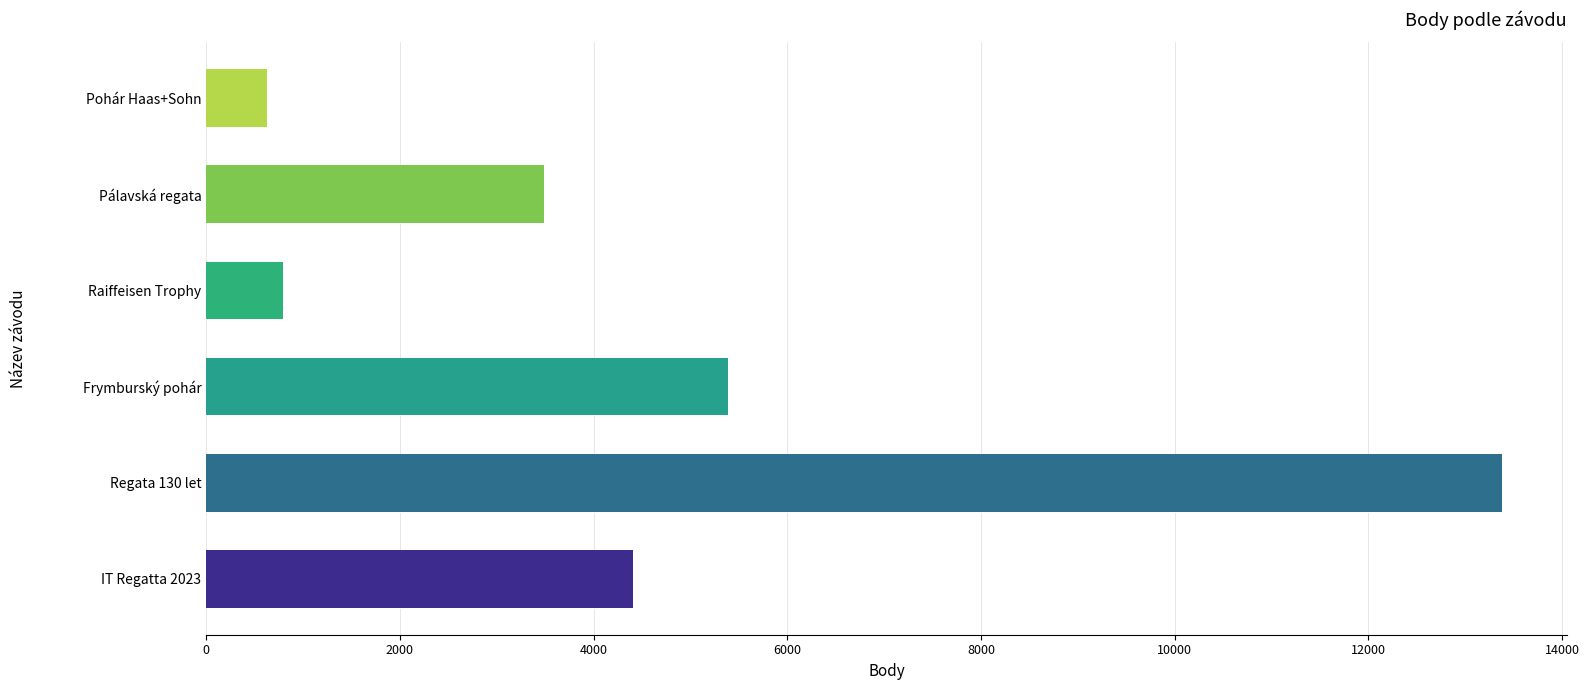

Reading right to left, extract all data points from this chart.

624	3493	792	5390	13383	4404